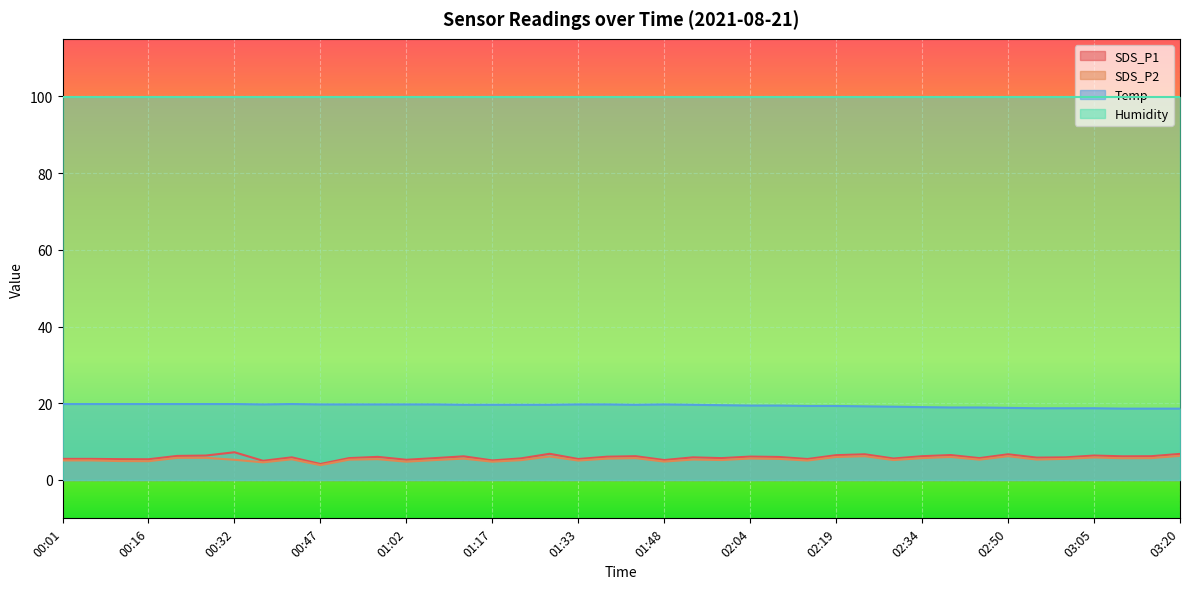

What is the greatest value displayed?

99.9